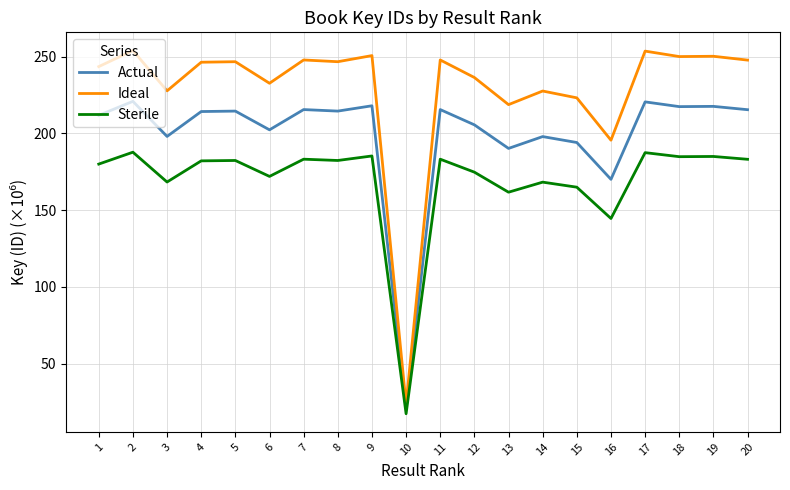

At which label does Actual first exceed 214?

2